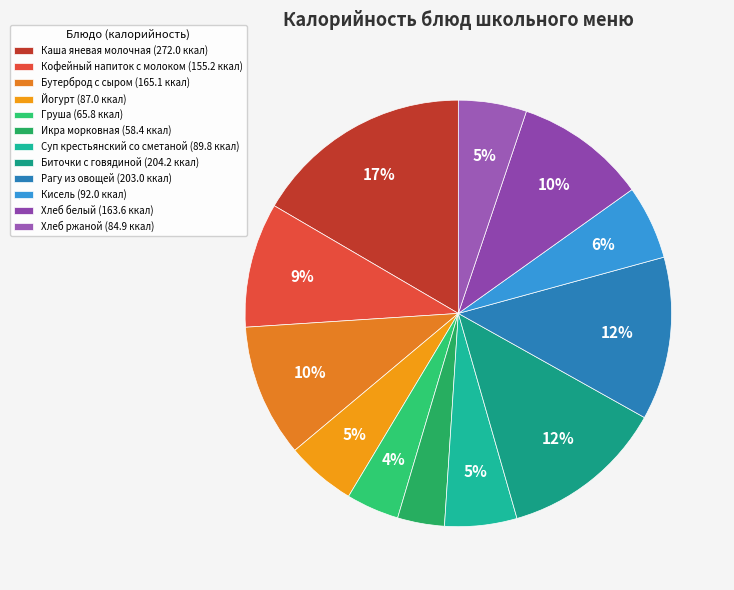

What portion of the pie excludes Икра морковная?

96.4%